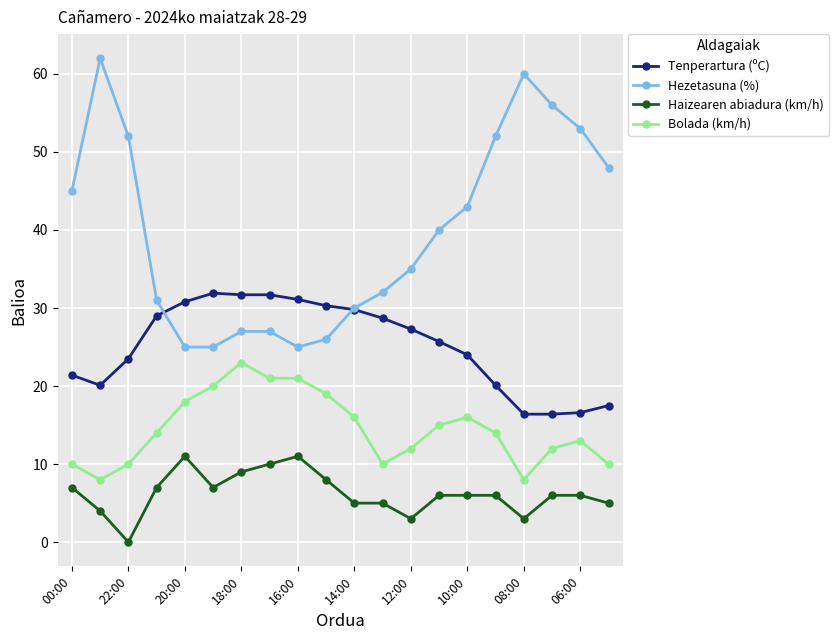

How many categories are shown in the chart?

20